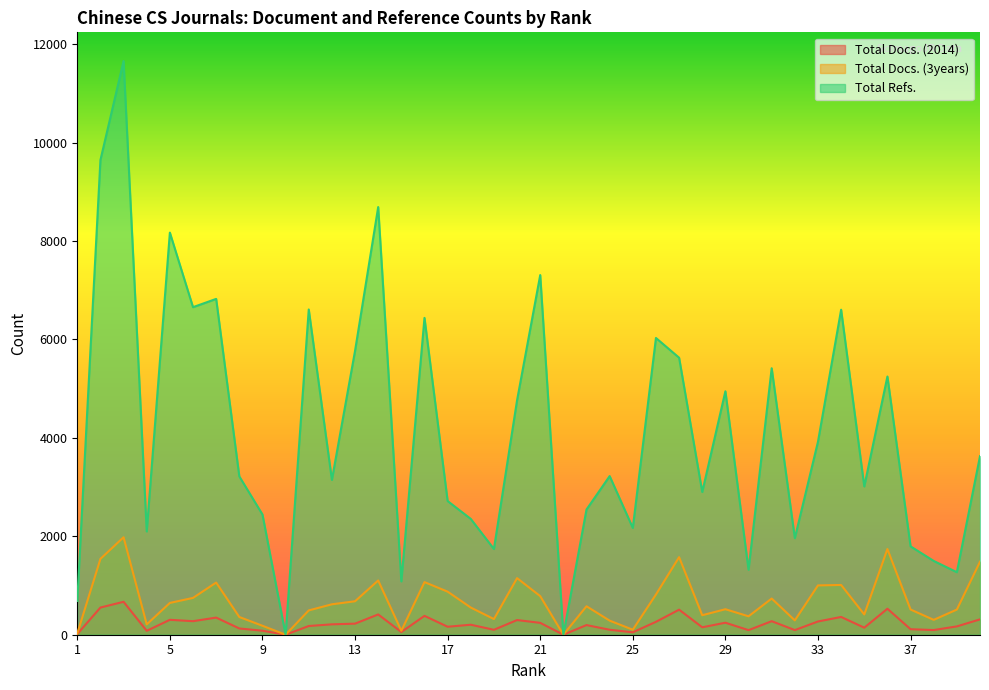

What are all the series names shown in the legend?

Total Docs. (2014), Total Docs. (3years), Total Refs.